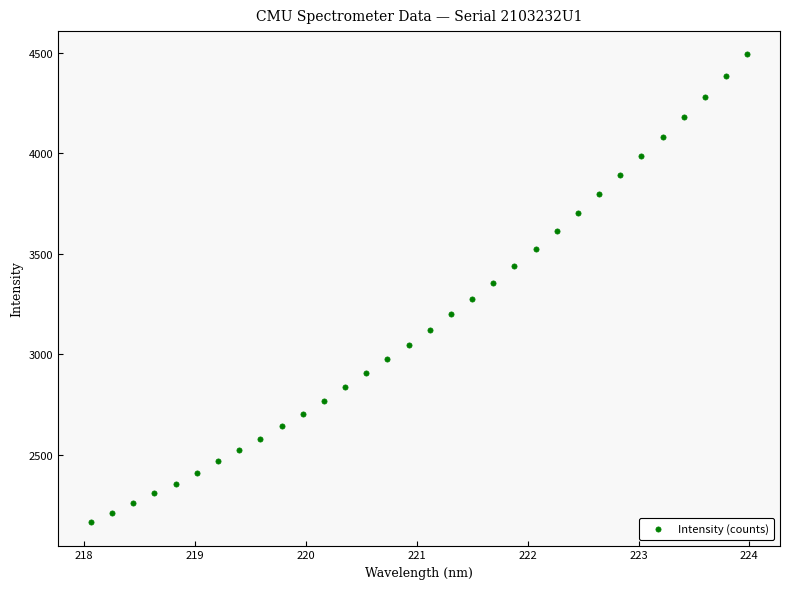

What is the range of Y values (max minus min)?

2325.8